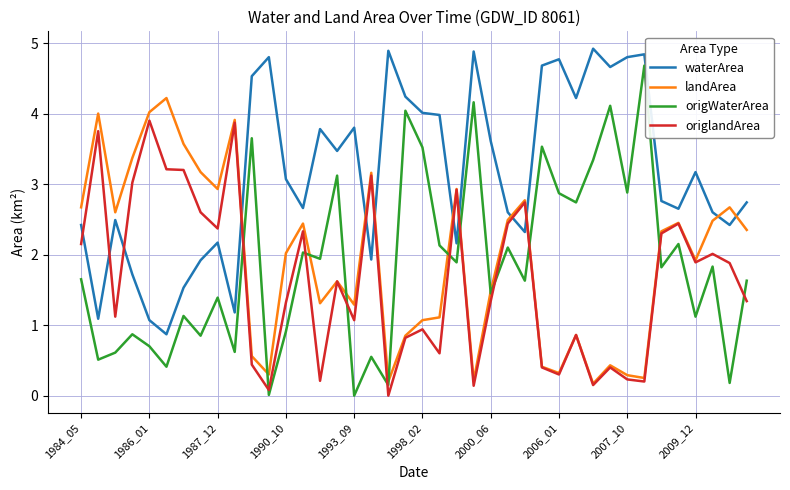

True or false: landArea has more than 0 interior local peaks.

True